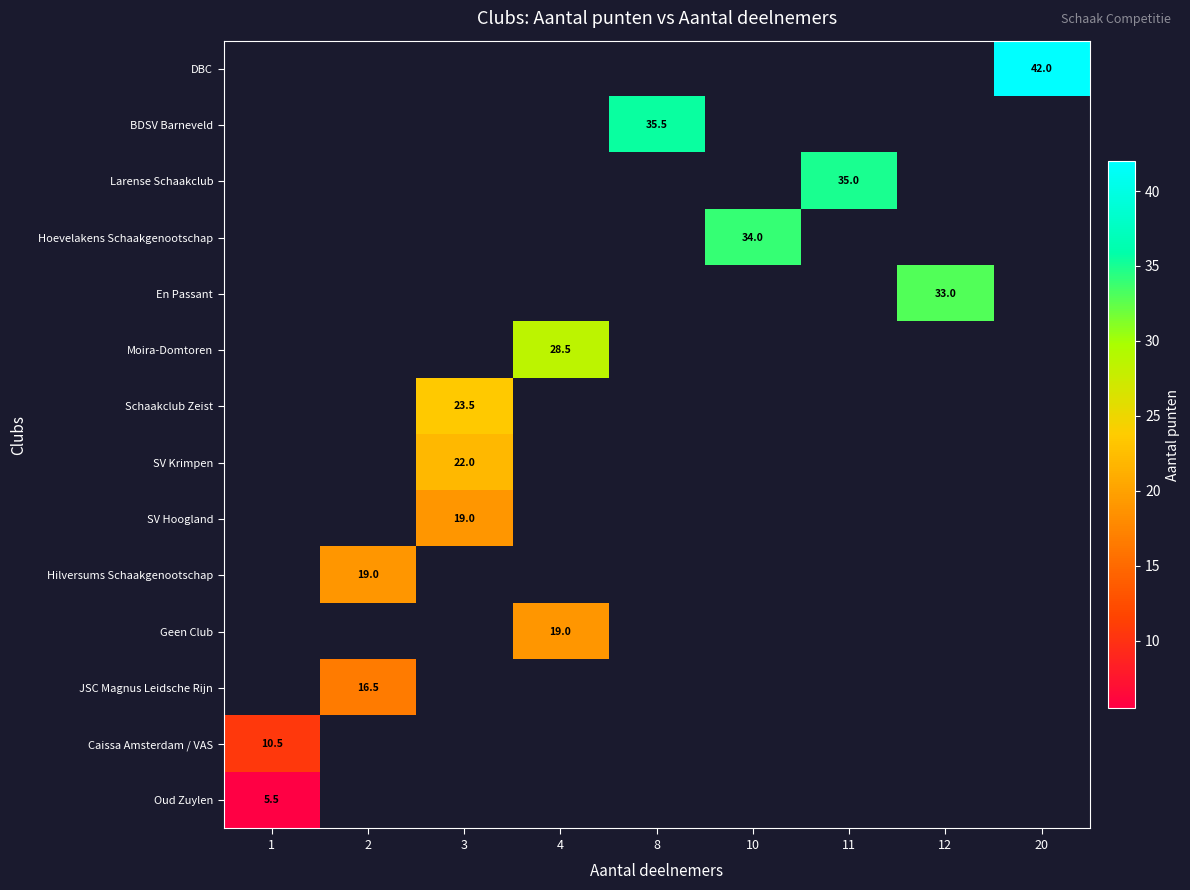

How many distinct data groups are displayed?

14